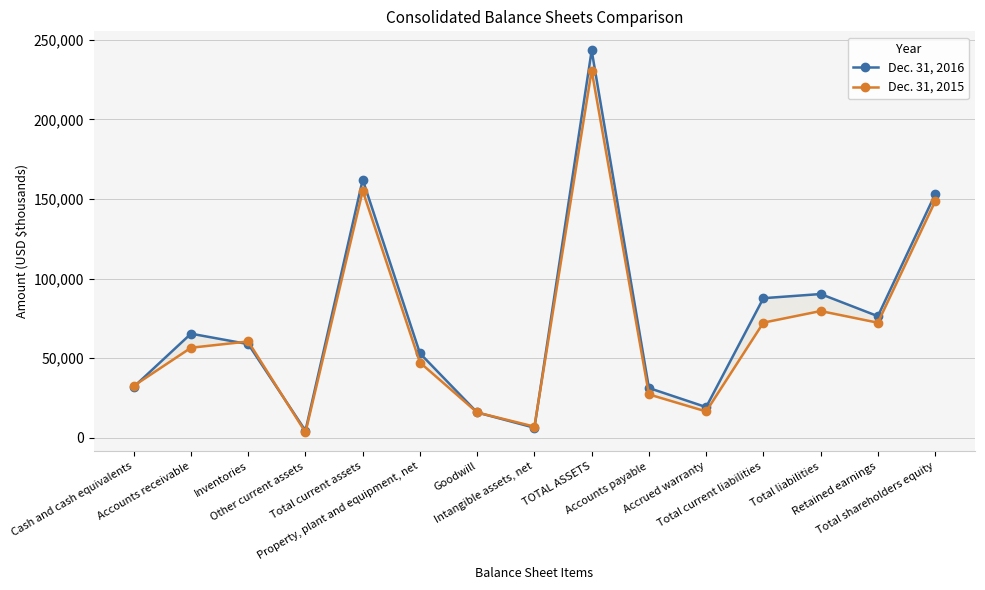

Is the value of Dec. 31, 2015 at Intangible assets, net greater than the value of Dec. 31, 2016 at Intangible assets, net?

Yes